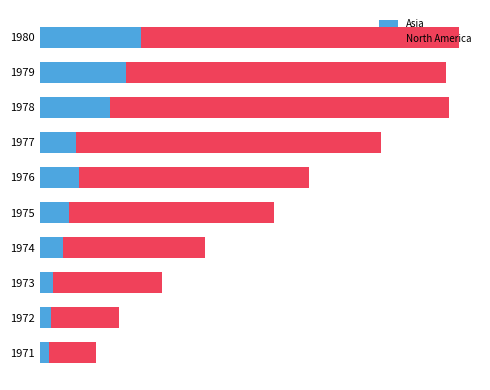

Where is North America nearest to the value 184504?

1975